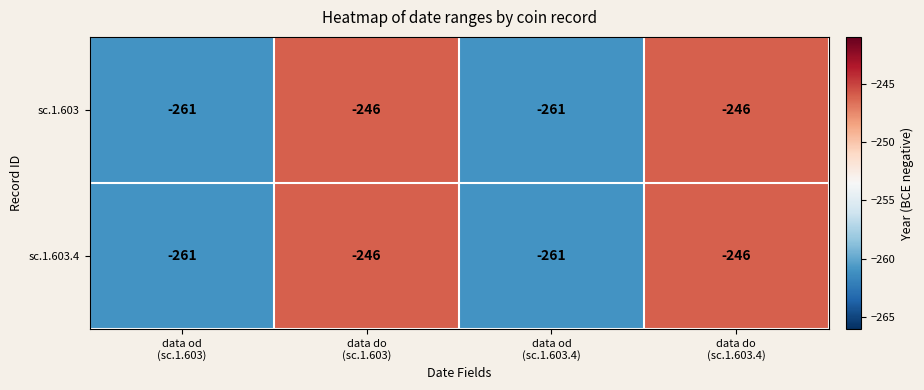

What is the sum of all sc.1.603 values?

-1014